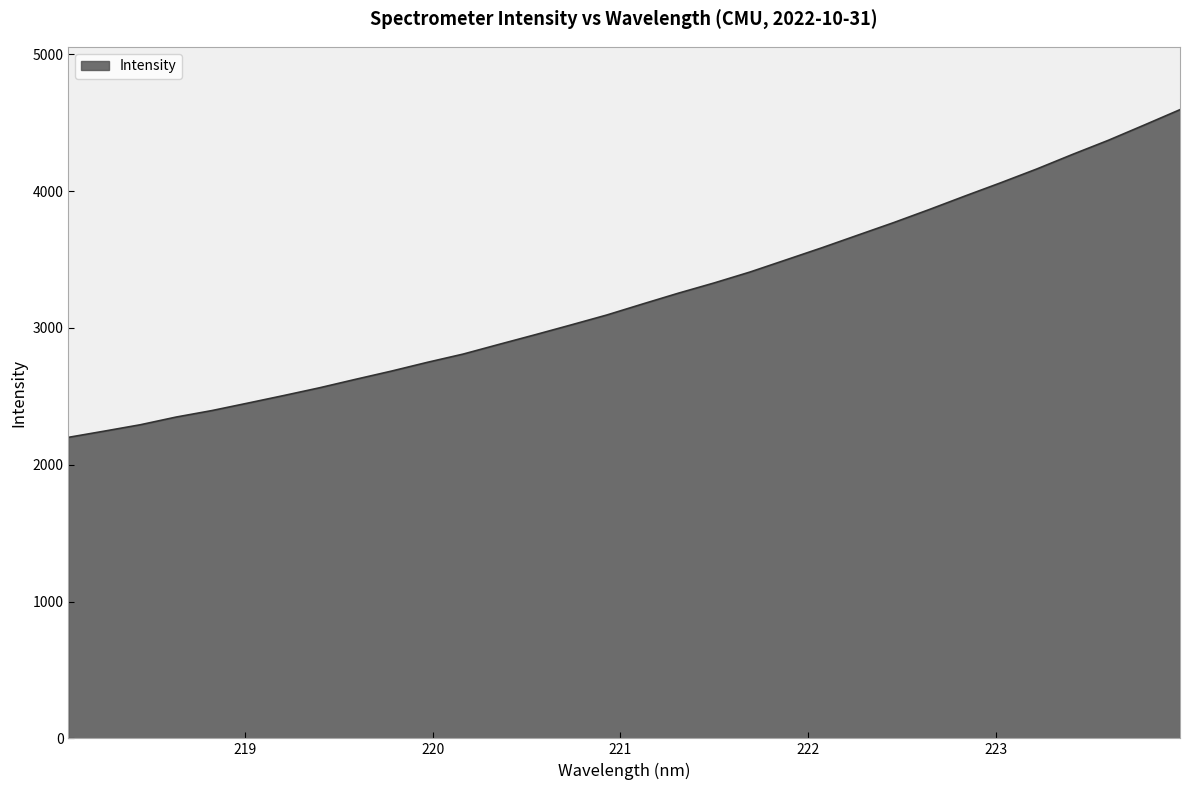

What is the smallest value displayed?

2200.4